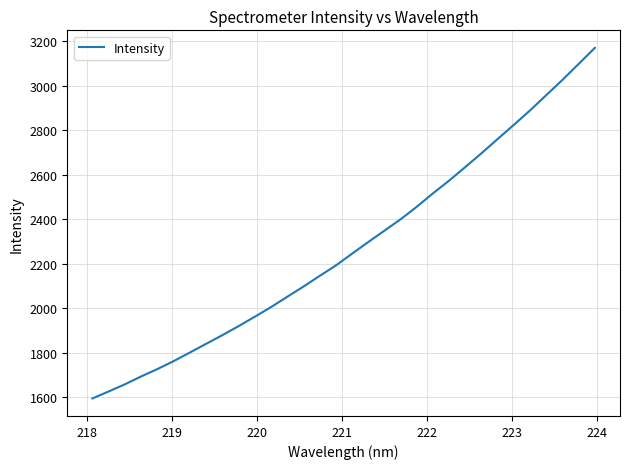

What is the maximum value shown in the chart?

3170.3